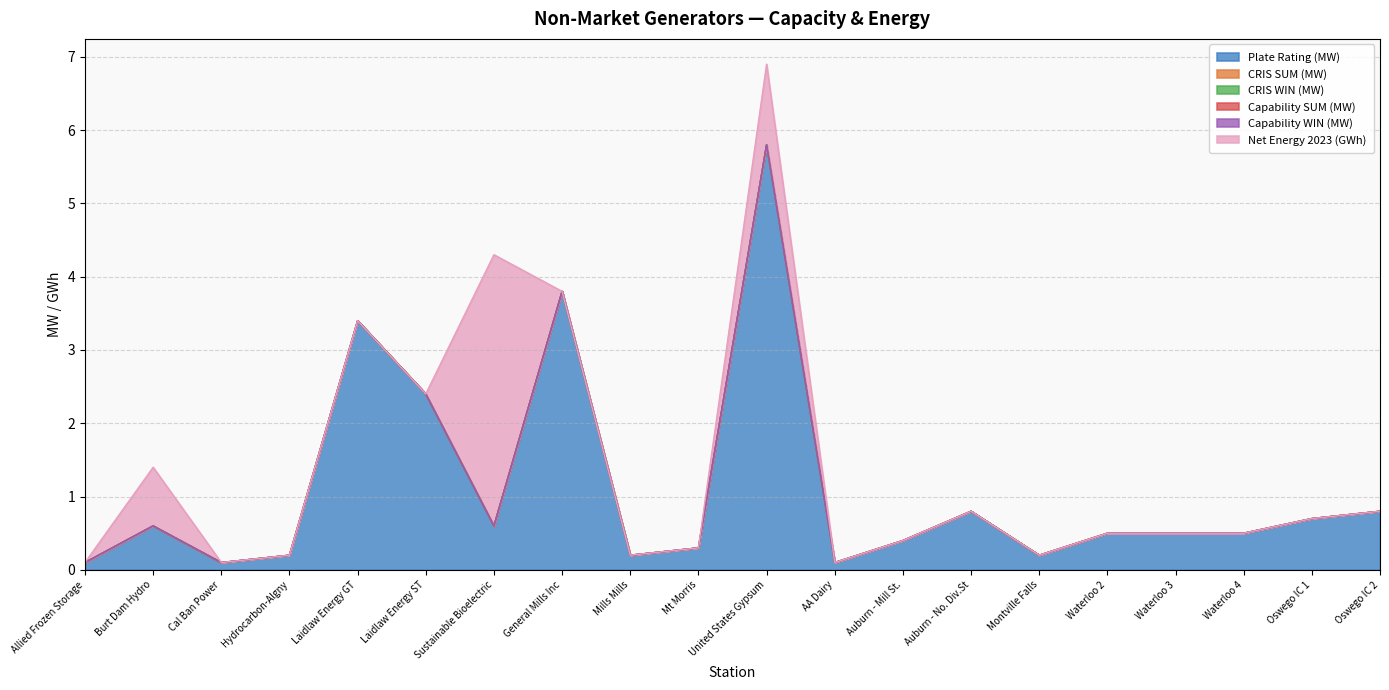

What is the sum of all Net Energy 2023 (GWh) values?

5.6